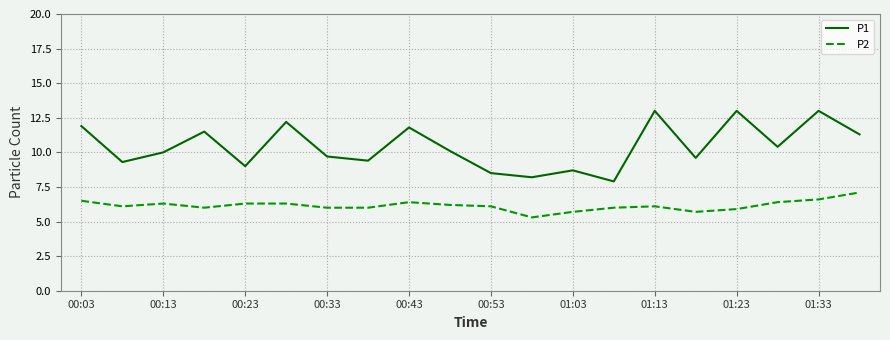

What is the highest value of the P2 series?

7.1